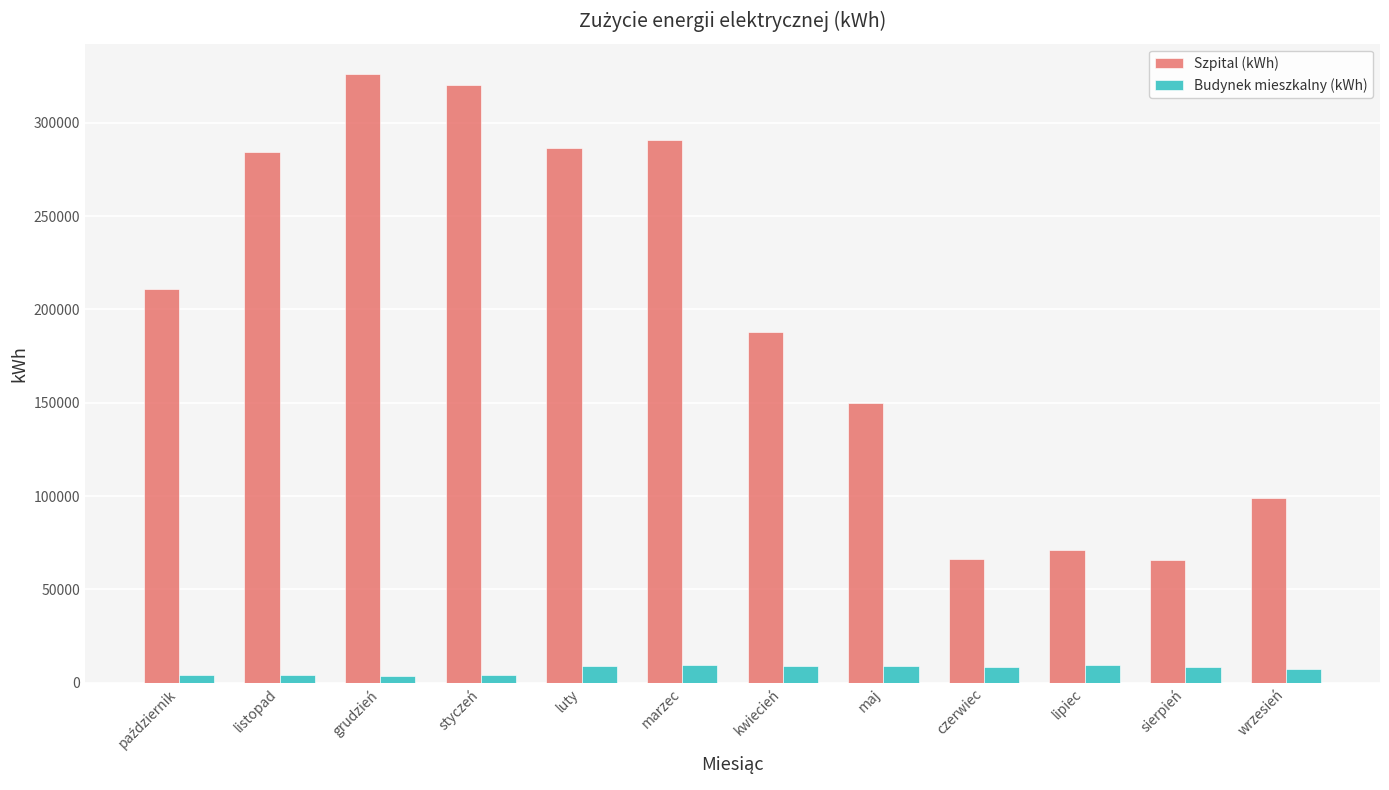

What is the value of the Budynek mieszkalny (kWh) bar at the 12th from the left?

7600